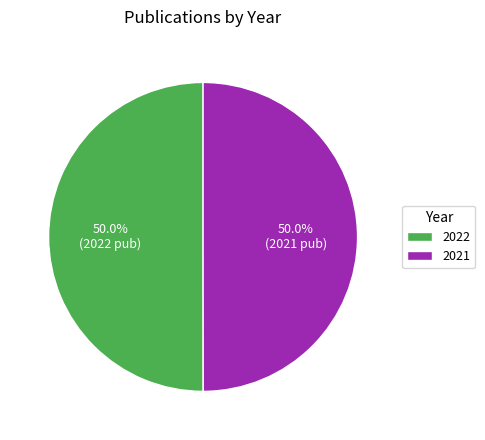

What percentage is NOT represented by 2022?

50.0%